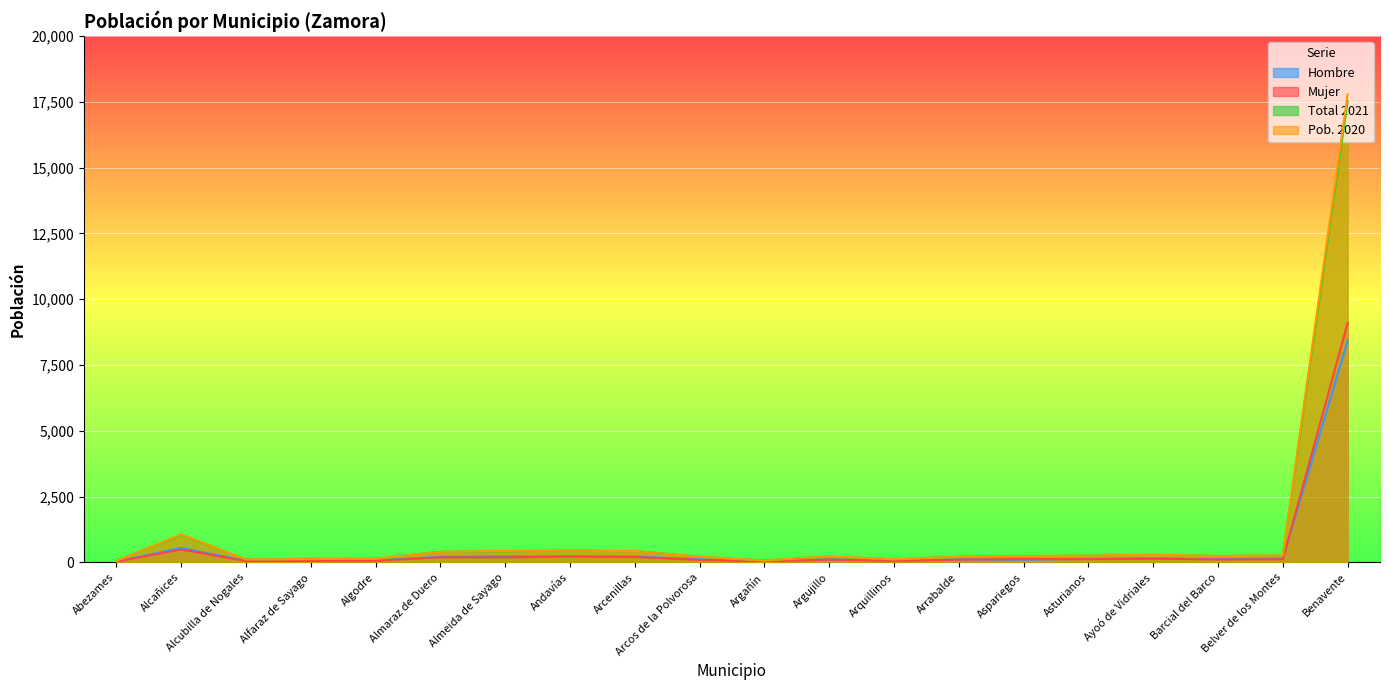

True or false: Mujer and Total 2021 cross at least once.

False